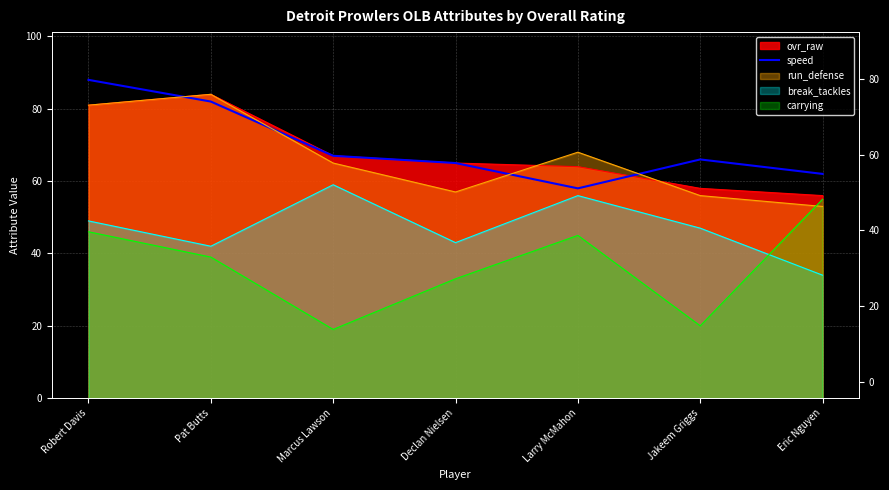

How many lines are shown in the chart?

1